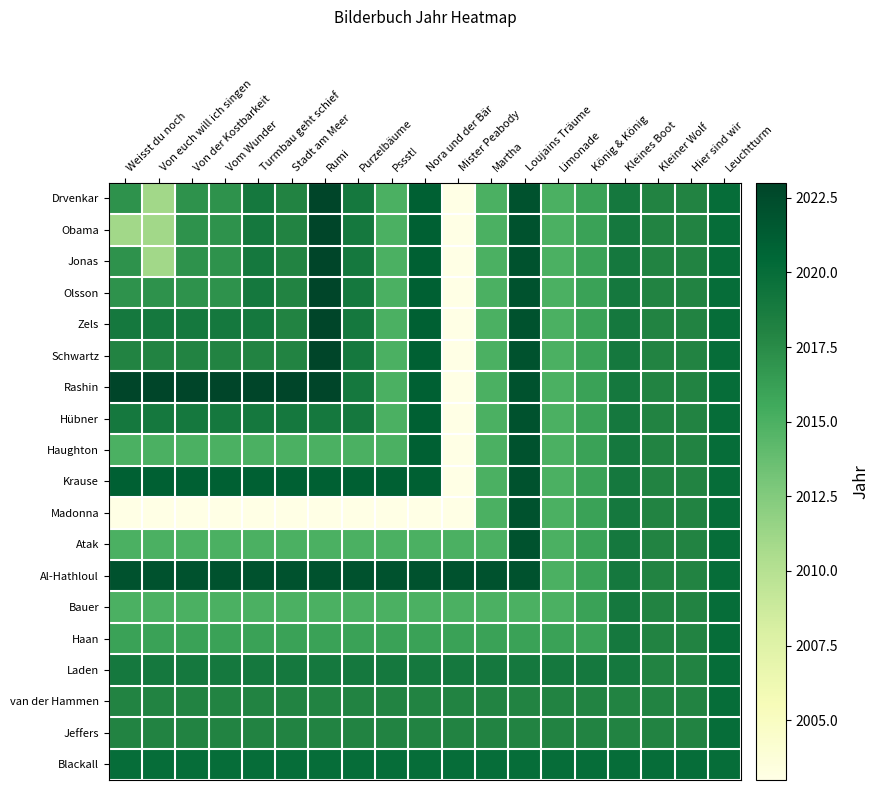

Reading right to left, what are all the values shown in this chart?

Drvenkar: Leuchtturm=2020	Hier sind wir=2018	Kleiner Wolf=2018	Kleines Boot=2019	König & König=2016	Limonade=2015	Loujains Träume=2022	Martha=2015	Mister Peabody=2003	Nora und der Bär=2021	Pssst!=2015	Purzelbäume=2019	Rumi=2023	Stadt am Meer=2018	Turmbau geht schief=2019	Vom Wunder=2017	Von der Kostbarkeit=2017	Von euch will ich singen=2011	Weisst du noch=2017
Obama: Leuchtturm=2020	Hier sind wir=2018	Kleiner Wolf=2018	Kleines Boot=2019	König & König=2016	Limonade=2015	Loujains Träume=2022	Martha=2015	Mister Peabody=2003	Nora und der Bär=2021	Pssst!=2015	Purzelbäume=2019	Rumi=2023	Stadt am Meer=2018	Turmbau geht schief=2019	Vom Wunder=2017	Von der Kostbarkeit=2017	Von euch will ich singen=2011	Weisst du noch=2011
Jonas: Leuchtturm=2020	Hier sind wir=2018	Kleiner Wolf=2018	Kleines Boot=2019	König & König=2016	Limonade=2015	Loujains Träume=2022	Martha=2015	Mister Peabody=2003	Nora und der Bär=2021	Pssst!=2015	Purzelbäume=2019	Rumi=2023	Stadt am Meer=2018	Turmbau geht schief=2019	Vom Wunder=2017	Von der Kostbarkeit=2017	Von euch will ich singen=2011	Weisst du noch=2017
Olsson: Leuchtturm=2020	Hier sind wir=2018	Kleiner Wolf=2018	Kleines Boot=2019	König & König=2016	Limonade=2015	Loujains Träume=2022	Martha=2015	Mister Peabody=2003	Nora und der Bär=2021	Pssst!=2015	Purzelbäume=2019	Rumi=2023	Stadt am Meer=2018	Turmbau geht schief=2019	Vom Wunder=2017	Von der Kostbarkeit=2017	Von euch will ich singen=2017	Weisst du noch=2017
Zels: Leuchtturm=2020	Hier sind wir=2018	Kleiner Wolf=2018	Kleines Boot=2019	König & König=2016	Limonade=2015	Loujains Träume=2022	Martha=2015	Mister Peabody=2003	Nora und der Bär=2021	Pssst!=2015	Purzelbäume=2019	Rumi=2023	Stadt am Meer=2018	Turmbau geht schief=2019	Vom Wunder=2019	Von der Kostbarkeit=2019	Von euch will ich singen=2019	Weisst du noch=2019
Schwartz: Leuchtturm=2020	Hier sind wir=2018	Kleiner Wolf=2018	Kleines Boot=2019	König & König=2016	Limonade=2015	Loujains Träume=2022	Martha=2015	Mister Peabody=2003	Nora und der Bär=2021	Pssst!=2015	Purzelbäume=2019	Rumi=2023	Stadt am Meer=2018	Turmbau geht schief=2018	Vom Wunder=2018	Von der Kostbarkeit=2018	Von euch will ich singen=2018	Weisst du noch=2018
Rashin: Leuchtturm=2020	Hier sind wir=2018	Kleiner Wolf=2018	Kleines Boot=2019	König & König=2016	Limonade=2015	Loujains Träume=2022	Martha=2015	Mister Peabody=2003	Nora und der Bär=2021	Pssst!=2015	Purzelbäume=2019	Rumi=2023	Stadt am Meer=2023	Turmbau geht schief=2023	Vom Wunder=2023	Von der Kostbarkeit=2023	Von euch will ich singen=2023	Weisst du noch=2023
Hübner: Leuchtturm=2020	Hier sind wir=2018	Kleiner Wolf=2018	Kleines Boot=2019	König & König=2016	Limonade=2015	Loujains Träume=2022	Martha=2015	Mister Peabody=2003	Nora und der Bär=2021	Pssst!=2015	Purzelbäume=2019	Rumi=2019	Stadt am Meer=2019	Turmbau geht schief=2019	Vom Wunder=2019	Von der Kostbarkeit=2019	Von euch will ich singen=2019	Weisst du noch=2019
Haughton: Leuchtturm=2020	Hier sind wir=2018	Kleiner Wolf=2018	Kleines Boot=2019	König & König=2016	Limonade=2015	Loujains Träume=2022	Martha=2015	Mister Peabody=2003	Nora und der Bär=2021	Pssst!=2015	Purzelbäume=2015	Rumi=2015	Stadt am Meer=2015	Turmbau geht schief=2015	Vom Wunder=2015	Von der Kostbarkeit=2015	Von euch will ich singen=2015	Weisst du noch=2015
Krause: Leuchtturm=2020	Hier sind wir=2018	Kleiner Wolf=2018	Kleines Boot=2019	König & König=2016	Limonade=2015	Loujains Träume=2022	Martha=2015	Mister Peabody=2003	Nora und der Bär=2021	Pssst!=2021	Purzelbäume=2021	Rumi=2021	Stadt am Meer=2021	Turmbau geht schief=2021	Vom Wunder=2021	Von der Kostbarkeit=2021	Von euch will ich singen=2021	Weisst du noch=2021
Madonna: Leuchtturm=2020	Hier sind wir=2018	Kleiner Wolf=2018	Kleines Boot=2019	König & König=2016	Limonade=2015	Loujains Träume=2022	Martha=2015	Mister Peabody=2003	Nora und der Bär=2003	Pssst!=2003	Purzelbäume=2003	Rumi=2003	Stadt am Meer=2003	Turmbau geht schief=2003	Vom Wunder=2003	Von der Kostbarkeit=2003	Von euch will ich singen=2003	Weisst du noch=2003
Atak: Leuchtturm=2020	Hier sind wir=2018	Kleiner Wolf=2018	Kleines Boot=2019	König & König=2016	Limonade=2015	Loujains Träume=2022	Martha=2015	Mister Peabody=2015	Nora und der Bär=2015	Pssst!=2015	Purzelbäume=2015	Rumi=2015	Stadt am Meer=2015	Turmbau geht schief=2015	Vom Wunder=2015	Von der Kostbarkeit=2015	Von euch will ich singen=2015	Weisst du noch=2015
Al-Hathloul: Leuchtturm=2020	Hier sind wir=2018	Kleiner Wolf=2018	Kleines Boot=2019	König & König=2016	Limonade=2015	Loujains Träume=2022	Martha=2022	Mister Peabody=2022	Nora und der Bär=2022	Pssst!=2022	Purzelbäume=2022	Rumi=2022	Stadt am Meer=2022	Turmbau geht schief=2022	Vom Wunder=2022	Von der Kostbarkeit=2022	Von euch will ich singen=2022	Weisst du noch=2022
Bauer: Leuchtturm=2020	Hier sind wir=2018	Kleiner Wolf=2018	Kleines Boot=2019	König & König=2016	Limonade=2015	Loujains Träume=2015	Martha=2015	Mister Peabody=2015	Nora und der Bär=2015	Pssst!=2015	Purzelbäume=2015	Rumi=2015	Stadt am Meer=2015	Turmbau geht schief=2015	Vom Wunder=2015	Von der Kostbarkeit=2015	Von euch will ich singen=2015	Weisst du noch=2015
Haan: Leuchtturm=2020	Hier sind wir=2018	Kleiner Wolf=2018	Kleines Boot=2019	König & König=2016	Limonade=2016	Loujains Träume=2016	Martha=2016	Mister Peabody=2016	Nora und der Bär=2016	Pssst!=2016	Purzelbäume=2016	Rumi=2016	Stadt am Meer=2016	Turmbau geht schief=2016	Vom Wunder=2016	Von der Kostbarkeit=2016	Von euch will ich singen=2016	Weisst du noch=2016
Laden: Leuchtturm=2020	Hier sind wir=2018	Kleiner Wolf=2018	Kleines Boot=2019	König & König=2019	Limonade=2019	Loujains Träume=2019	Martha=2019	Mister Peabody=2019	Nora und der Bär=2019	Pssst!=2019	Purzelbäume=2019	Rumi=2019	Stadt am Meer=2019	Turmbau geht schief=2019	Vom Wunder=2019	Von der Kostbarkeit=2019	Von euch will ich singen=2019	Weisst du noch=2019
van der Hammen: Leuchtturm=2020	Hier sind wir=2018	Kleiner Wolf=2018	Kleines Boot=2018	König & König=2018	Limonade=2018	Loujains Träume=2018	Martha=2018	Mister Peabody=2018	Nora und der Bär=2018	Pssst!=2018	Purzelbäume=2018	Rumi=2018	Stadt am Meer=2018	Turmbau geht schief=2018	Vom Wunder=2018	Von der Kostbarkeit=2018	Von euch will ich singen=2018	Weisst du noch=2018
Jeffers: Leuchtturm=2020	Hier sind wir=2018	Kleiner Wolf=2018	Kleines Boot=2018	König & König=2018	Limonade=2018	Loujains Träume=2018	Martha=2018	Mister Peabody=2018	Nora und der Bär=2018	Pssst!=2018	Purzelbäume=2018	Rumi=2018	Stadt am Meer=2018	Turmbau geht schief=2018	Vom Wunder=2018	Von der Kostbarkeit=2018	Von euch will ich singen=2018	Weisst du noch=2018
Blackall: Leuchtturm=2020	Hier sind wir=2020	Kleiner Wolf=2020	Kleines Boot=2020	König & König=2020	Limonade=2020	Loujains Träume=2020	Martha=2020	Mister Peabody=2020	Nora und der Bär=2020	Pssst!=2020	Purzelbäume=2020	Rumi=2020	Stadt am Meer=2020	Turmbau geht schief=2020	Vom Wunder=2020	Von der Kostbarkeit=2020	Von euch will ich singen=2020	Weisst du noch=2020